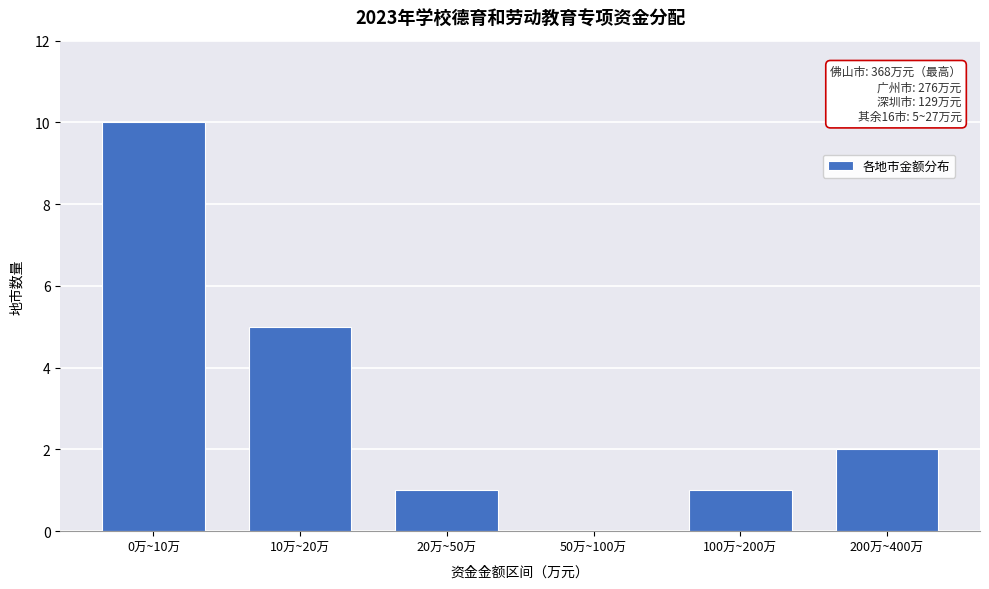

Reading left to right, what are all the values shown in this chart?

0万~10万=10	10万~20万=5	20万~50万=1	50万~100万=0	100万~200万=1	200万~400万=2